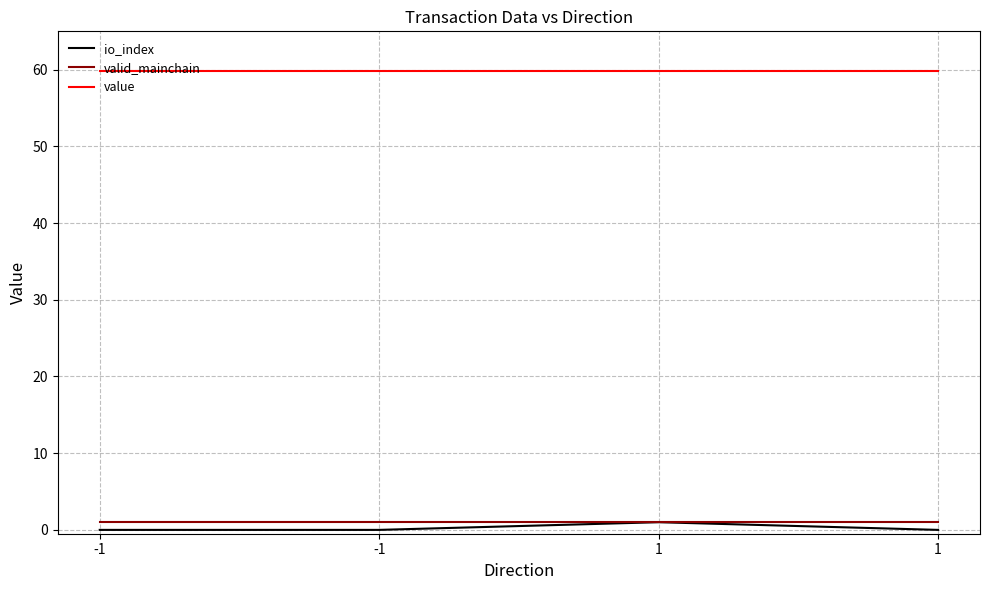

What is the average value of the value series?

59.8